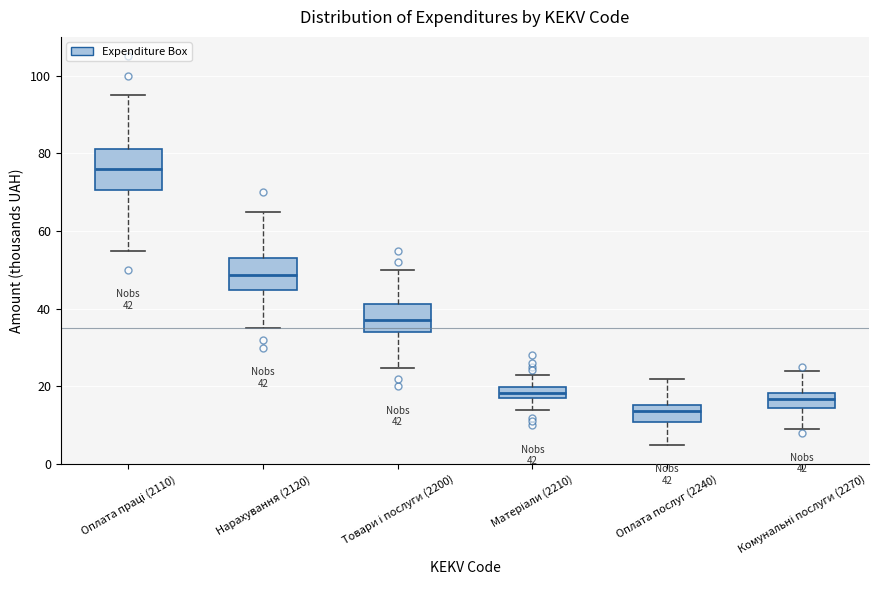

Which box has the lowest median line?

Оплата послуг (2240)